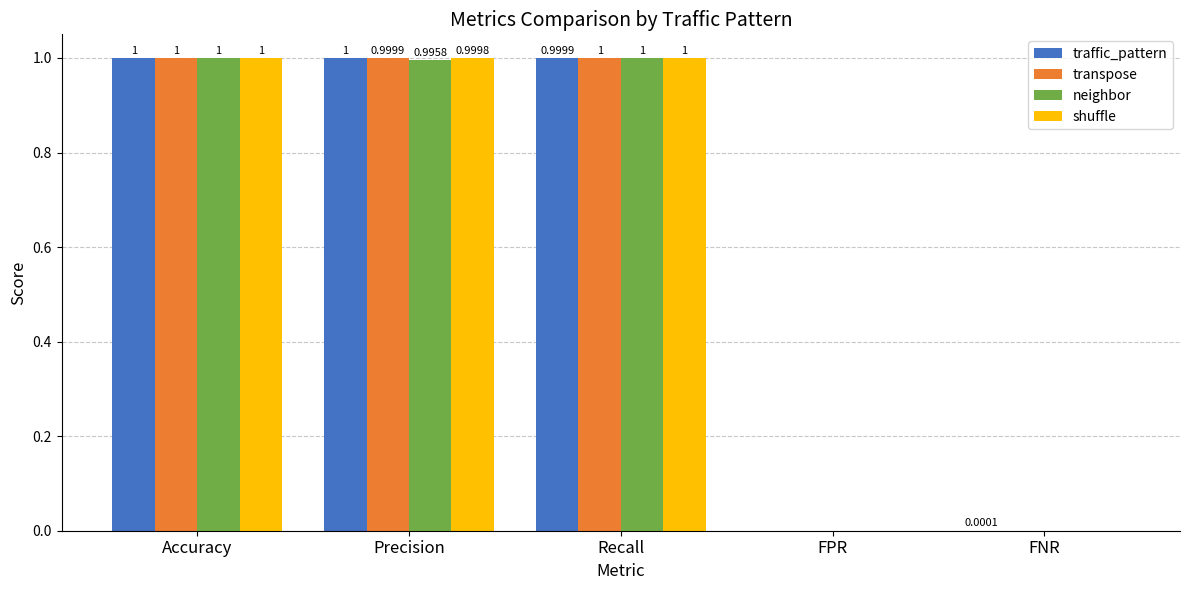

What is the highest value of the transpose series?

1.0